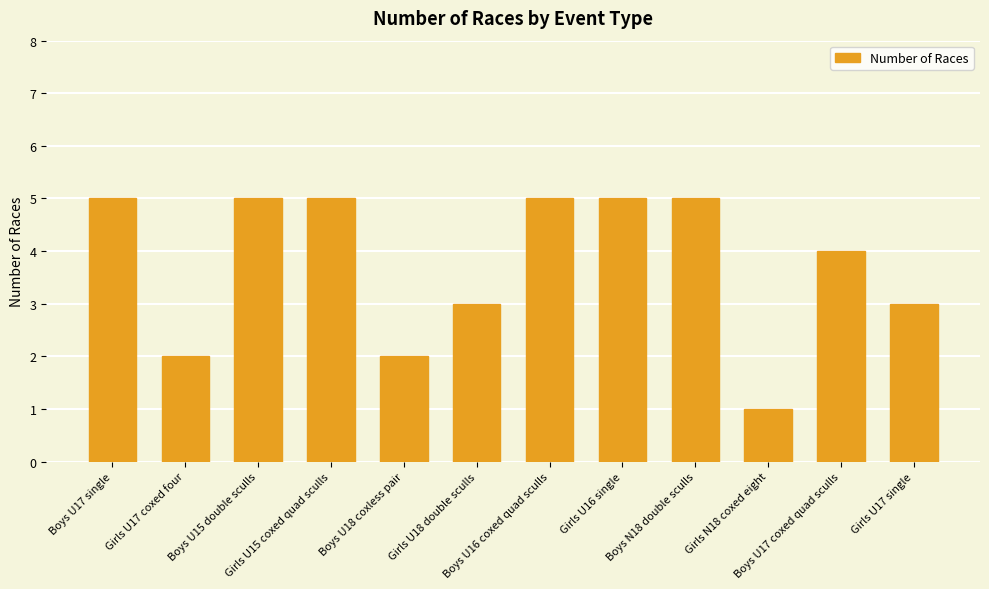

Reading right to left, list all the values displayed in this chart.

3	4	1	5	5	5	3	2	5	5	2	5